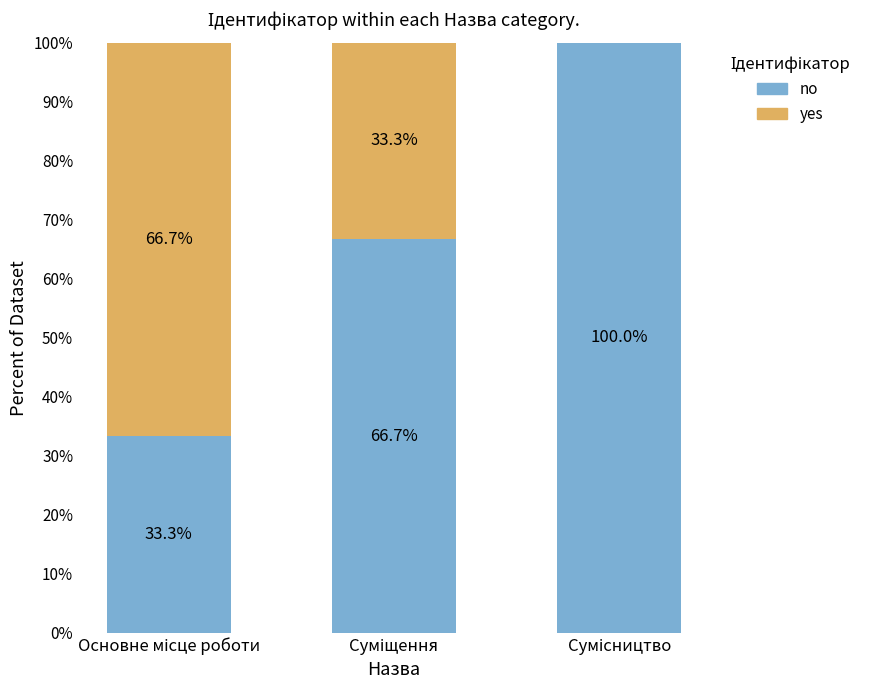

What is the highest value of the no series?

100.0